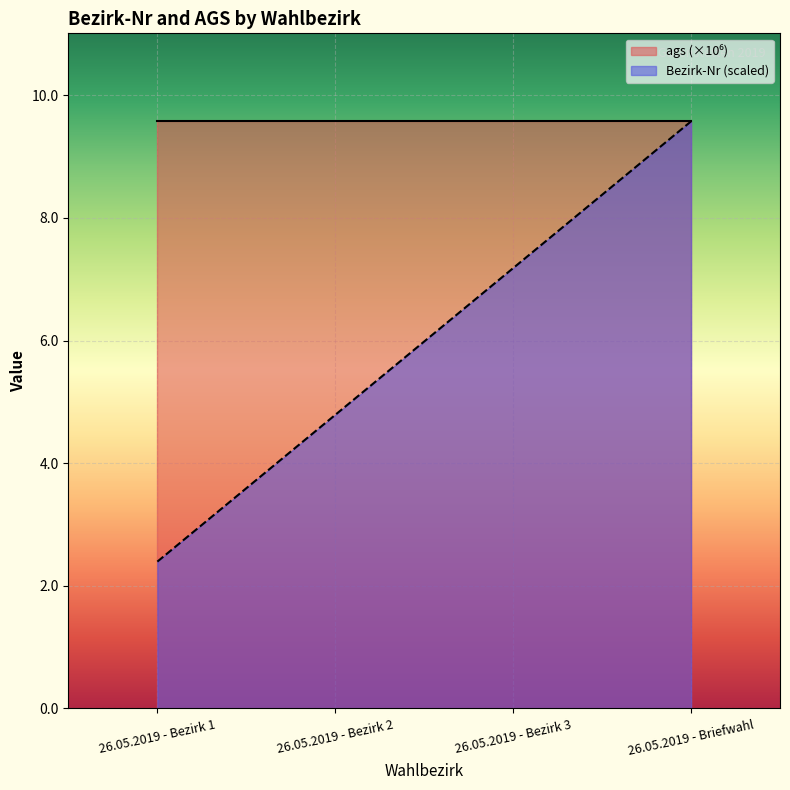

Which has a higher value, 26.05.2019 - Bezirk 2 or 26.05.2019 - Bezirk 1?

26.05.2019 - Bezirk 2